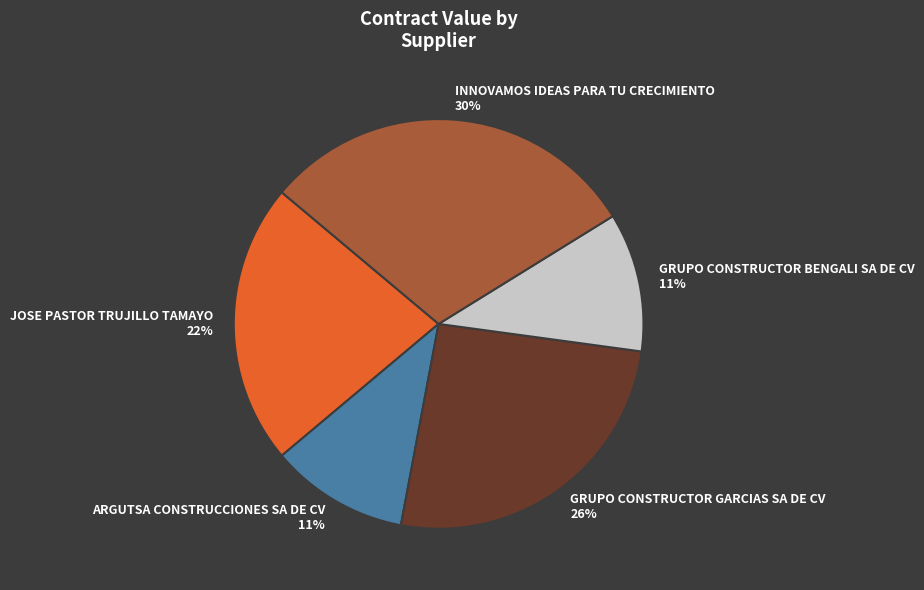

Combined, do GRUPO CONSTRUCTOR BENGALI SA DE CV and INNOVAMOS IDEAS PARA TU CRECIMIENTO account for over 50%?

No